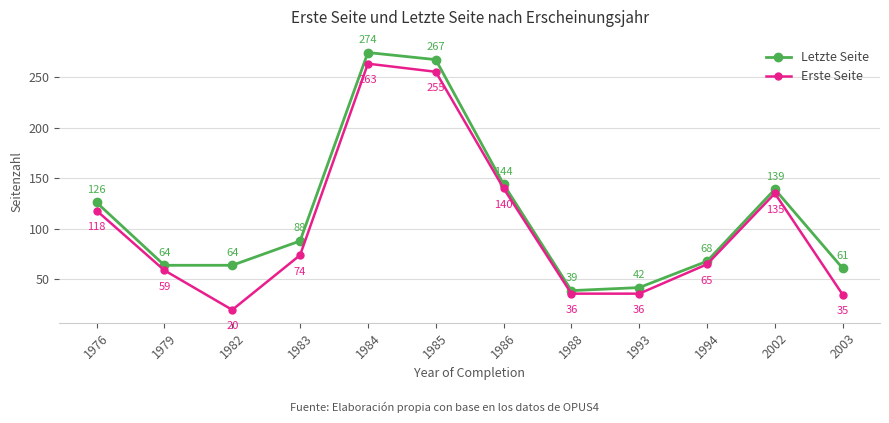

Is it true that Erste Seite equals 49 at 1993?

False